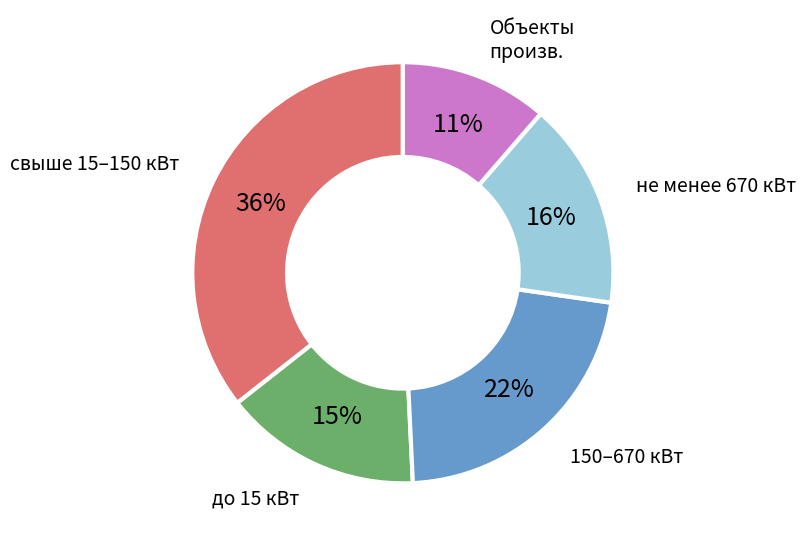

Rank the categories by value from lowest to highest.

объекты по производству электрической энергии, до 15 кВт включительно, не менее 670 кВт, свыше 150 кВт и менее 670 кВт, свыше 15 кВт и до 150 кВт включительно